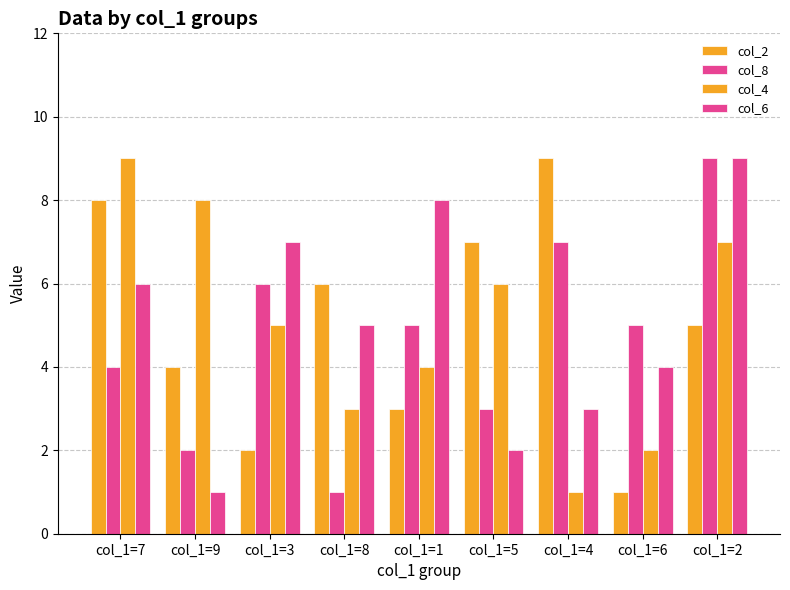

Are the bars horizontal?

No